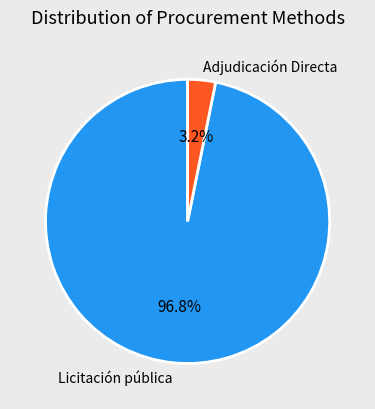

How many segments does this pie chart have?

2